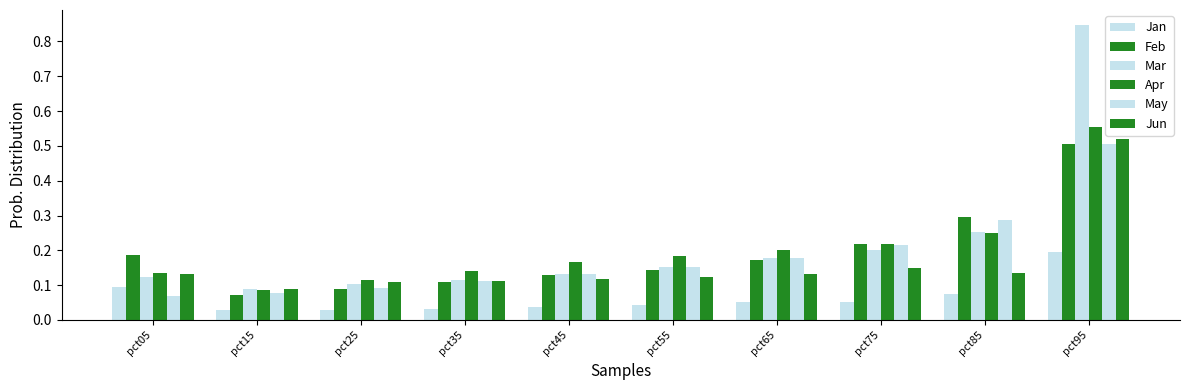

Does the chart contain any negative values?

No